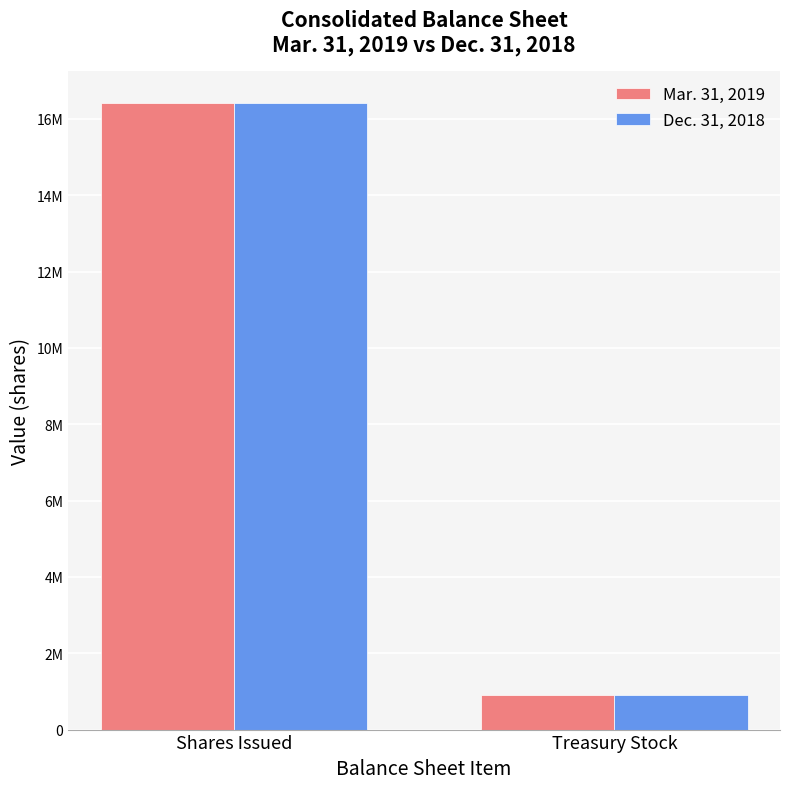

Reading left to right, what are all the values shown in this chart?

Mar. 31, 2019: Shares Issued=16428388	Treasury Stock=904760
Dec. 31, 2018: Shares Issued=16428388	Treasury Stock=905201